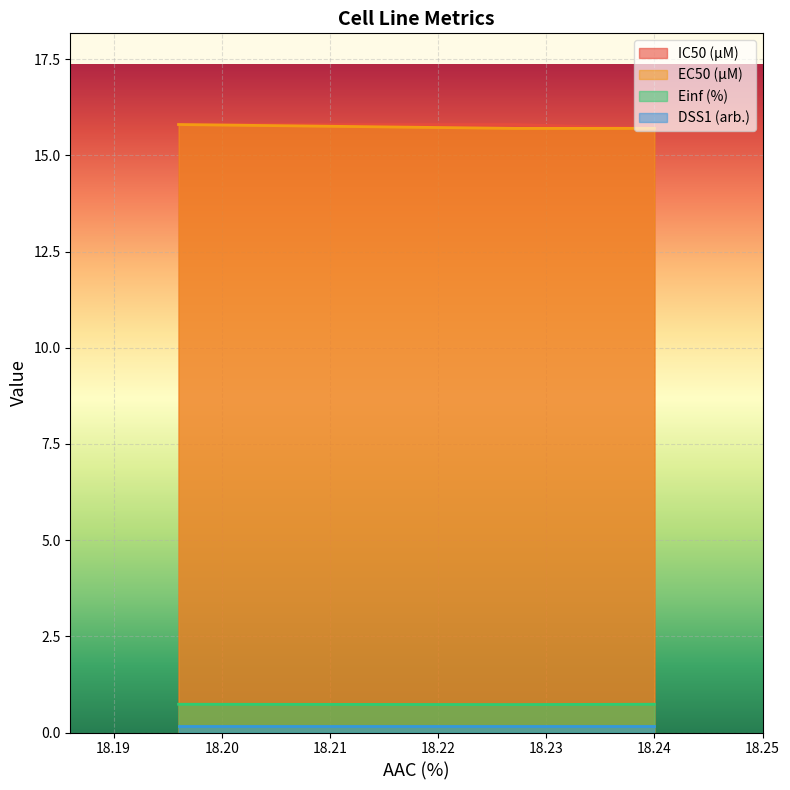

True or false: EC50 (µM) has a value of 26.2 at 18.24.

False